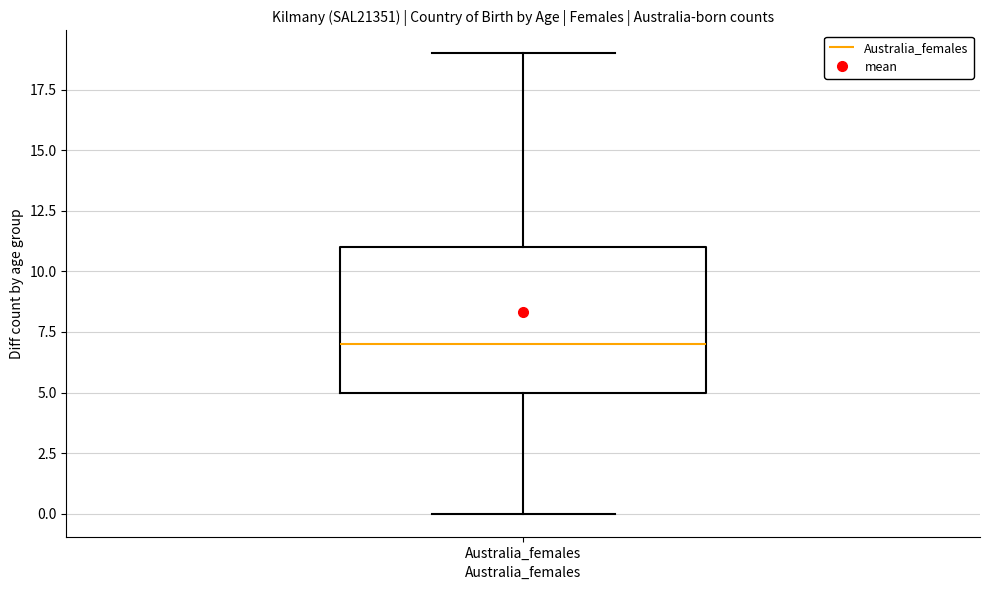

Read this box plot against the y-axis: the position of the median line, the range covered by the box, and the ends of both whiskers. The values are not printed on the chart, so give them approximately, as read against the axis.

median 7, box 5 to 11, whiskers 0 to 19